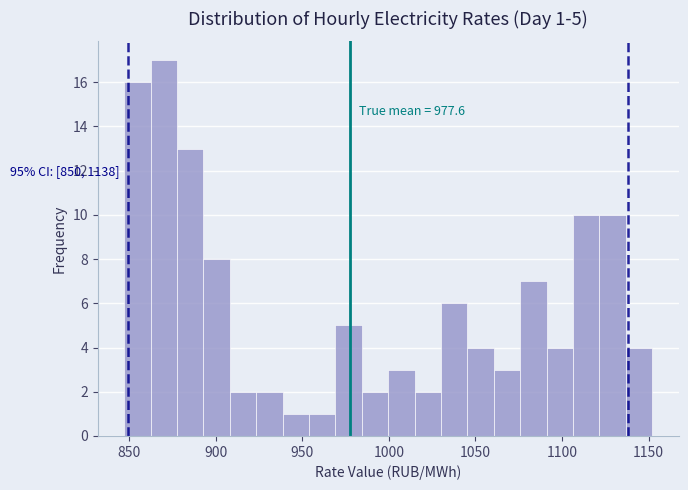

Read against the x-axis, roughly where is the centre of the tallest bar?

870